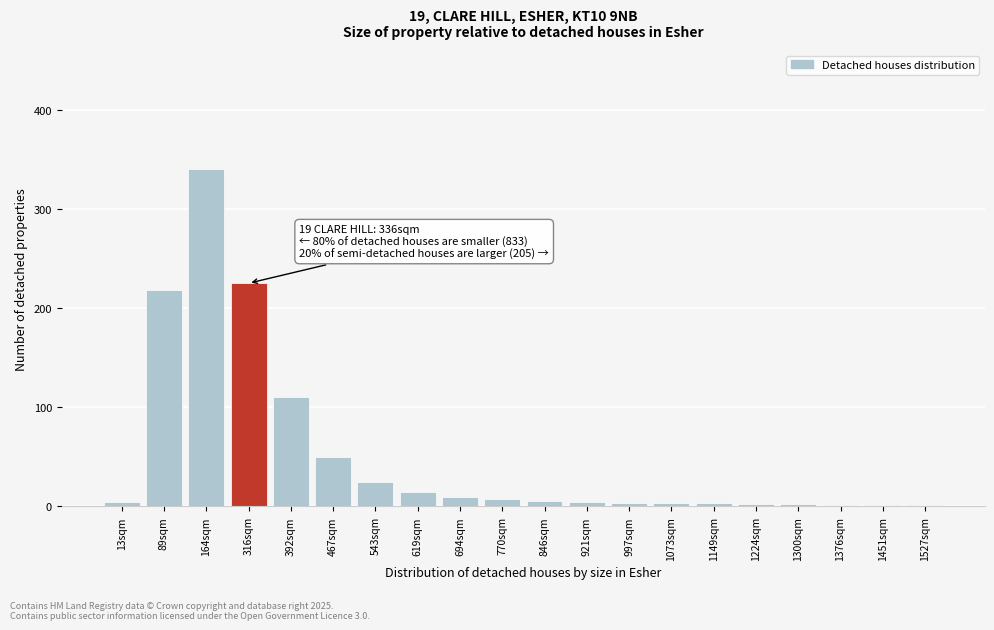

Is it true that the value at 619sqm is 15?

True